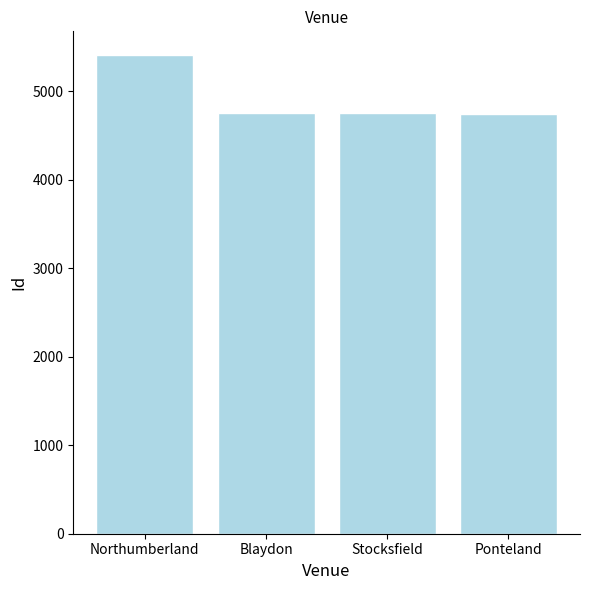

Approximately how many times larger is the value at Northumberland compared to Stocksfield?

1.1